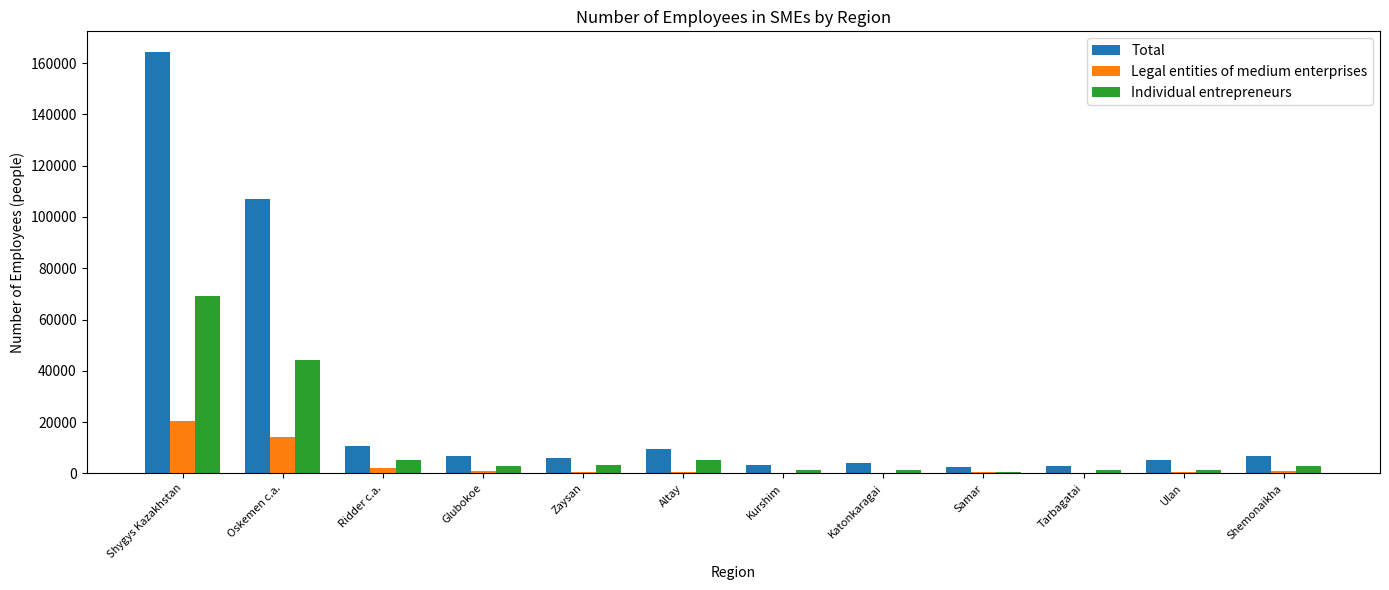

What is the sum of all Total values?

328338